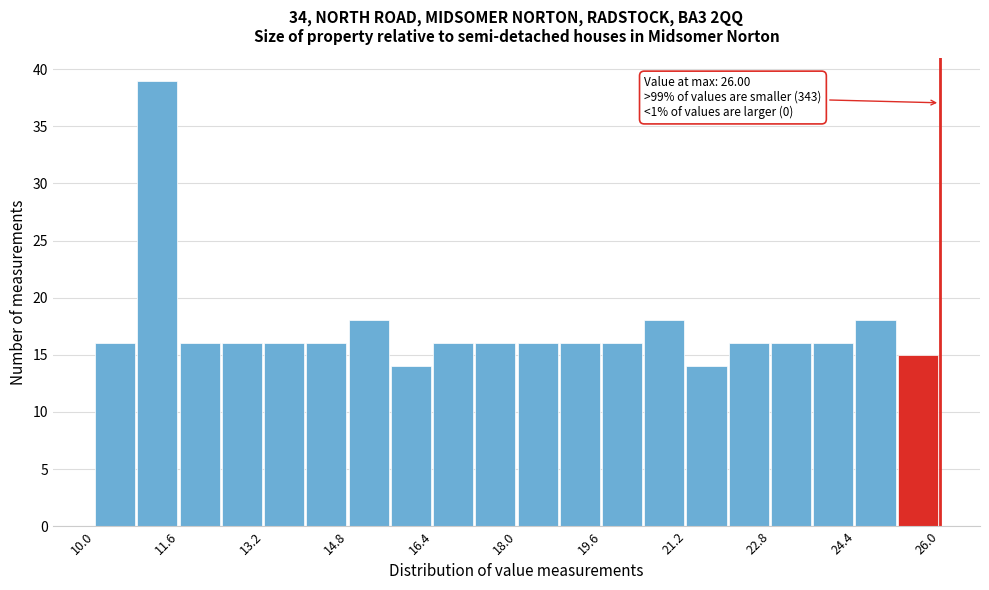

Which range on the x-axis has the tallest bar?

10.8 to 11.6